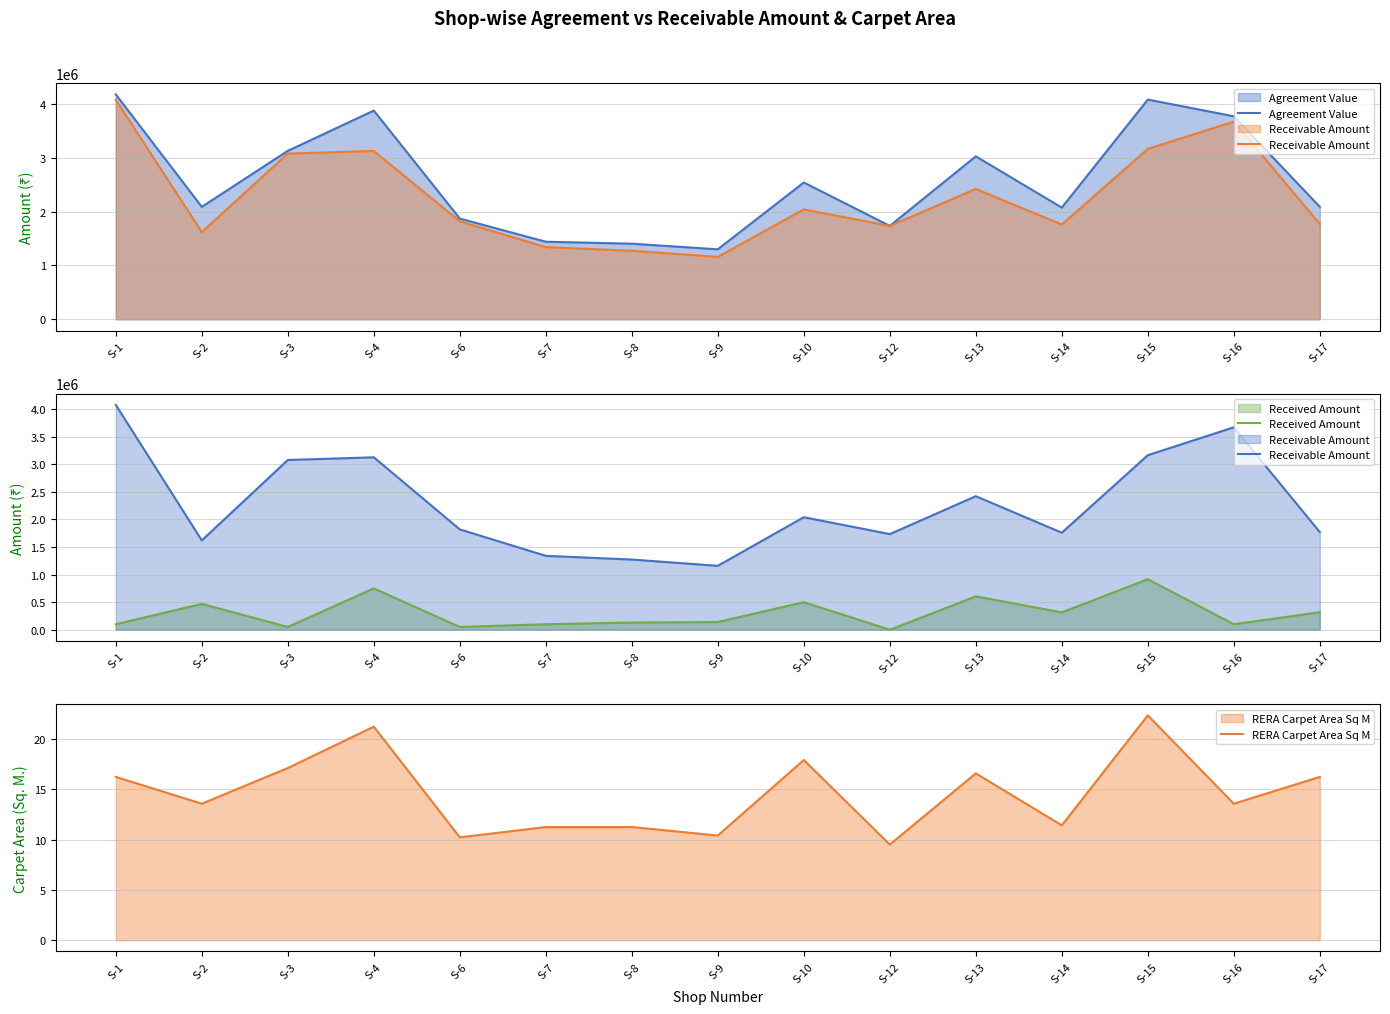

True or false: Agreement Value has a value of 6424162.6 at S-16.

False